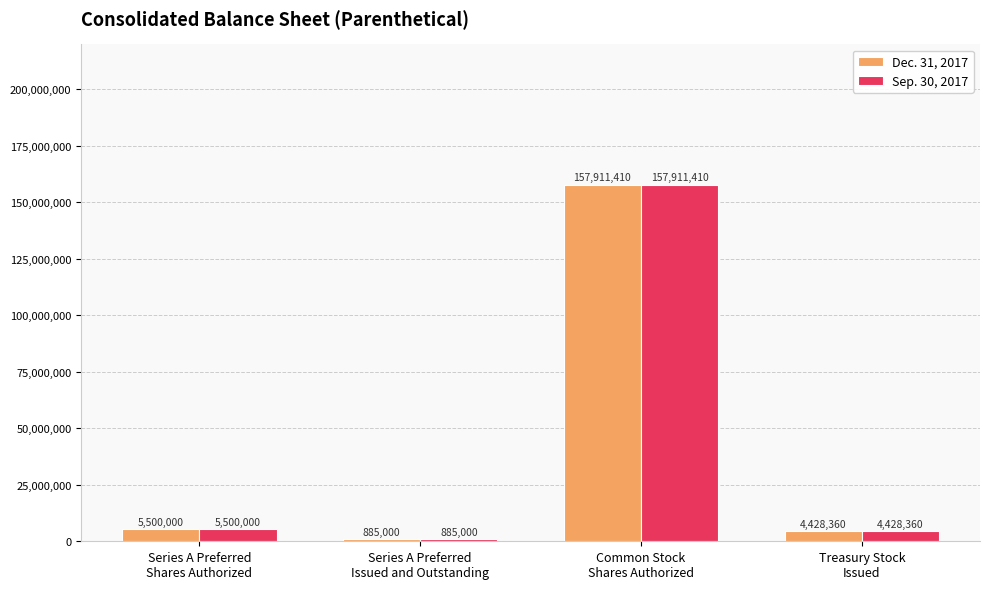

What is the difference between the second highest and minimum values in the Dec. 31, 2017 series?

4615000